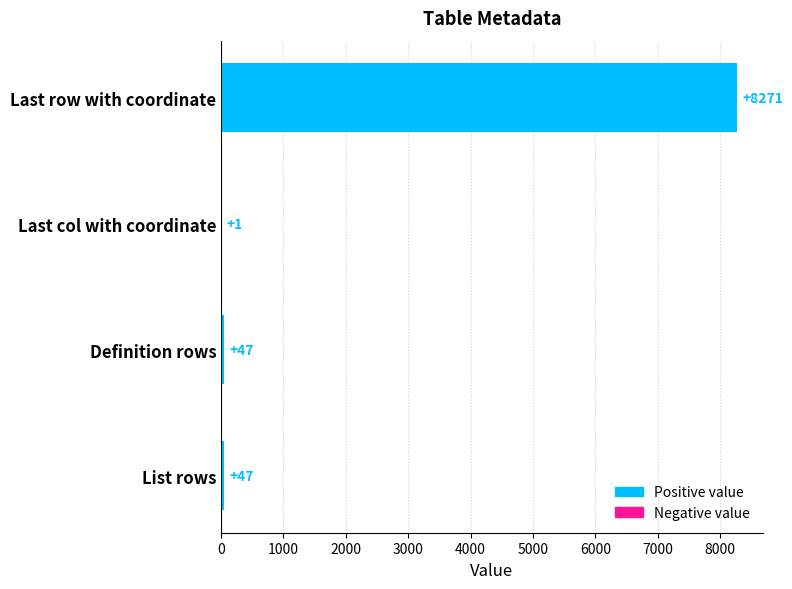

What is the sum of all values?

8366